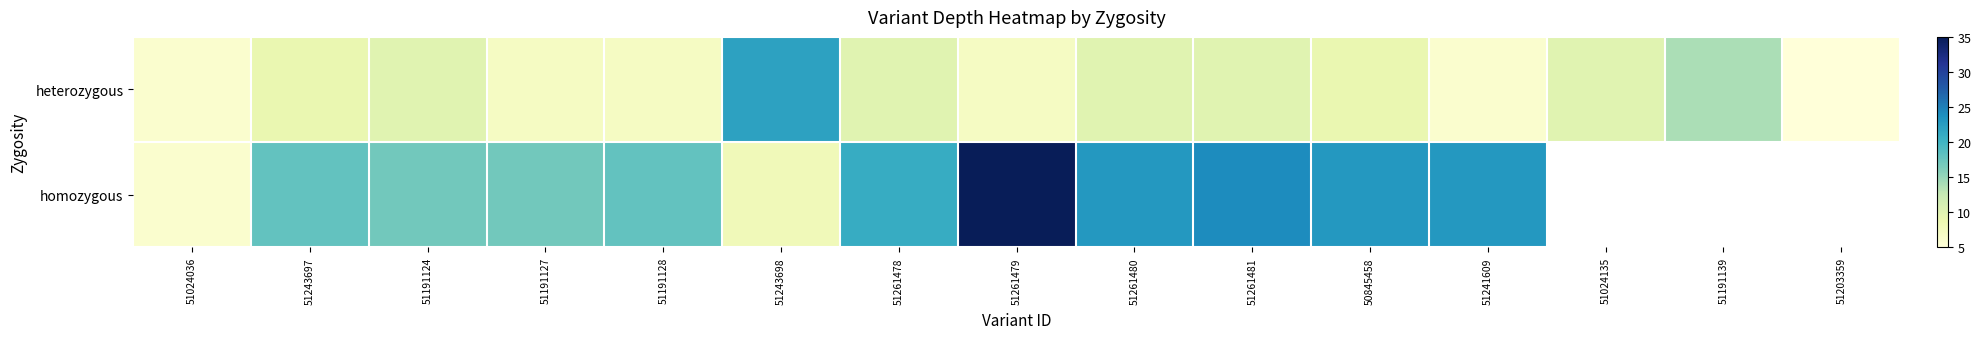

Between 51191124 and 50845458, which series saw the biggest shift?

homozygous